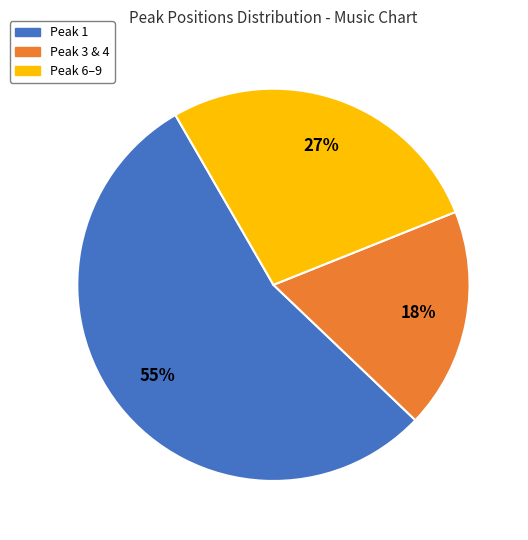

To the nearest percent, what is the average slice percentage?

33%